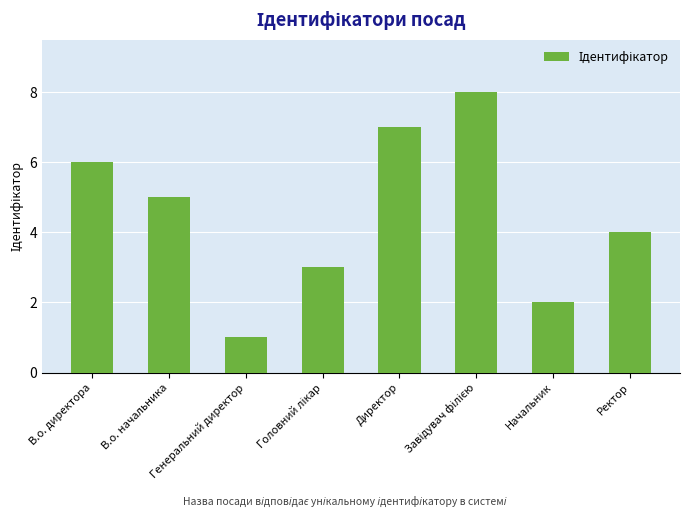

Reading right to left, list all the values displayed in this chart.

4	2	8	7	3	1	5	6